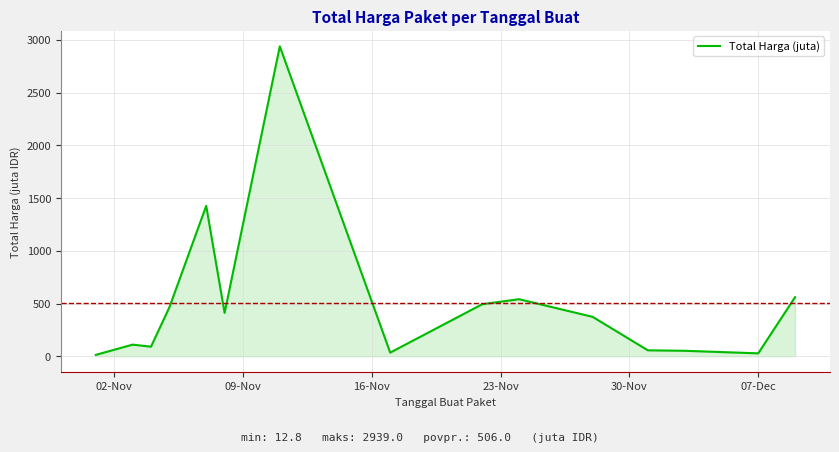

How many lines are shown in the chart?

1